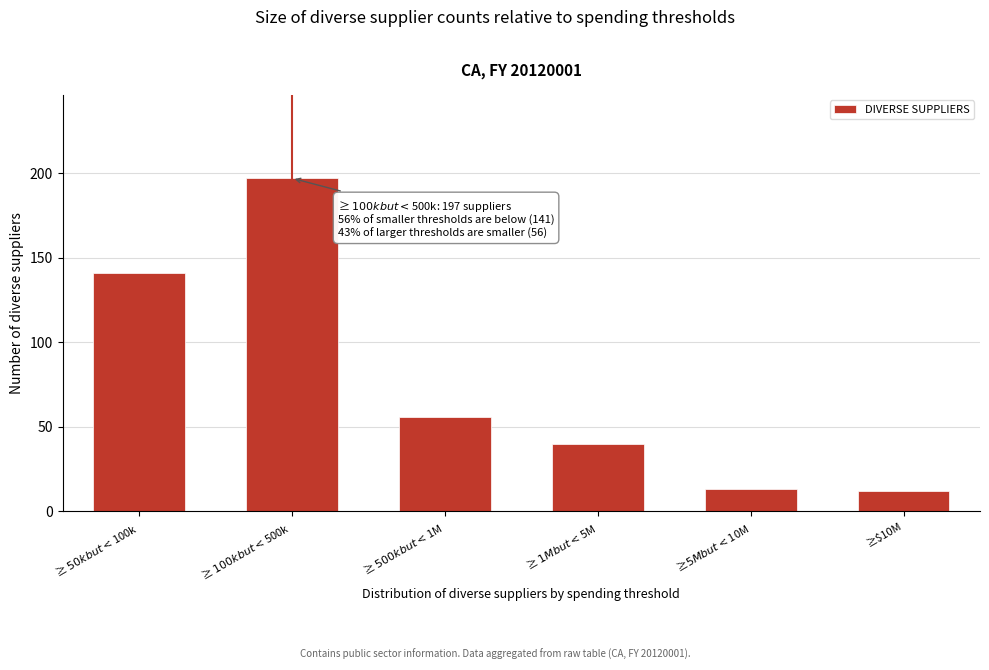

Reading left to right, transcribe all the data shown in this chart.

141	197	56	40	13	12